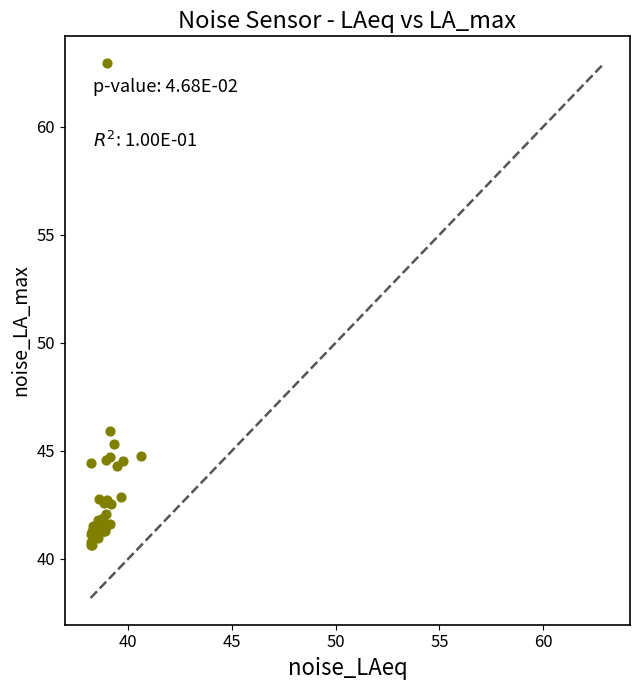

What Y value in the scatter plot is closest to 51?

45.9